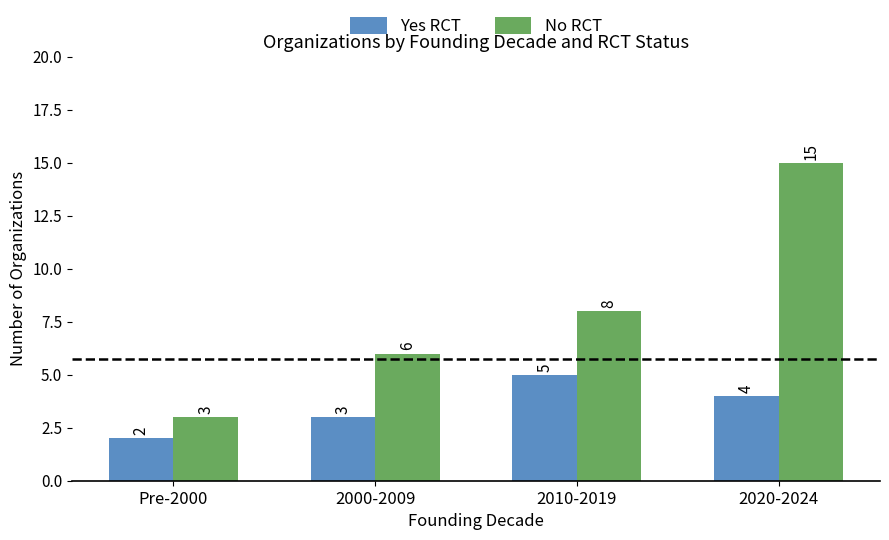

The value of Yes RCT at 2020-2024 is 2. True or false?

False